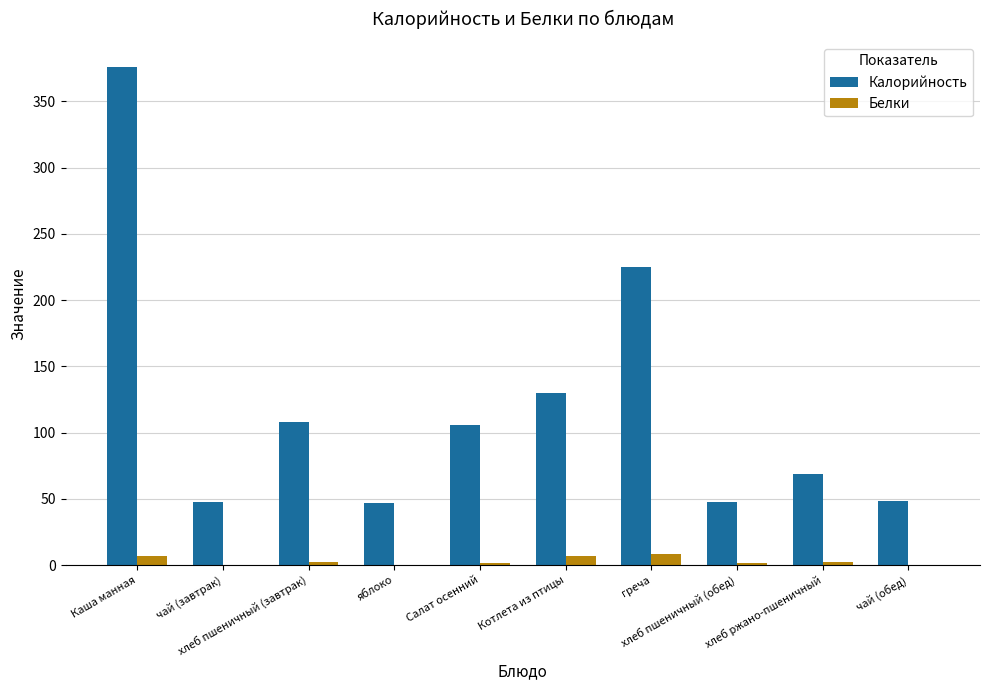

Which series has the largest total across all categories?

Калорийность